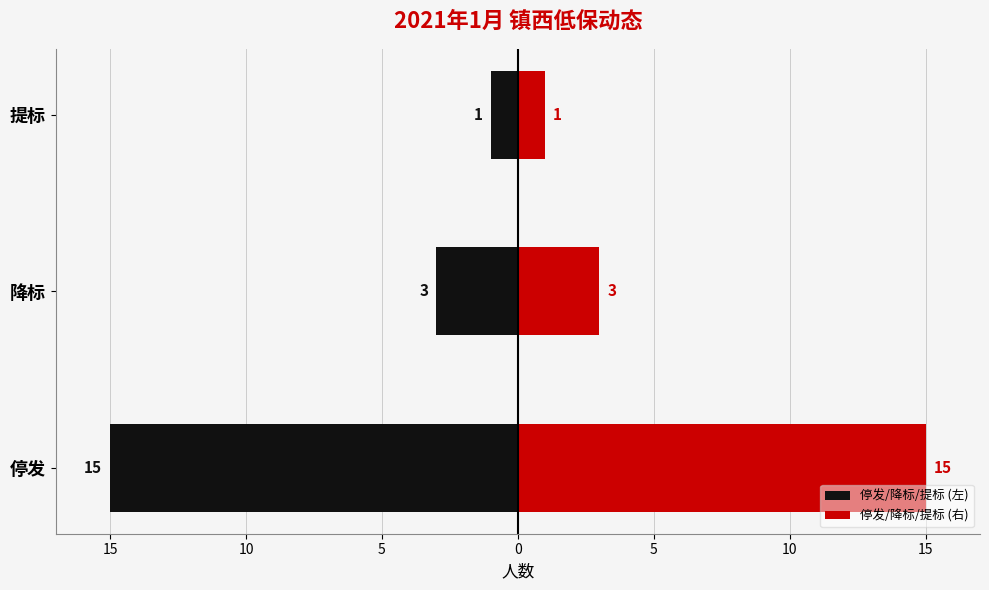

Reading left to right, extract all data points from this chart.

停发/降标/提标 (左): -15	-3	-1
停发/降标/提标 (右): 15	3	1